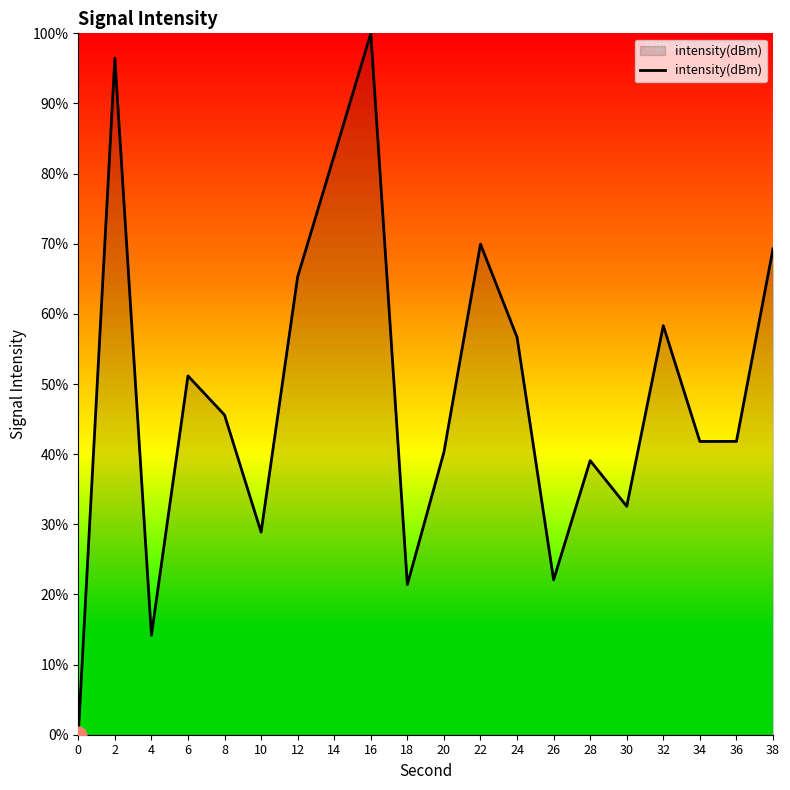

What is the ratio of the value at 8 to the value at 32?

0.8